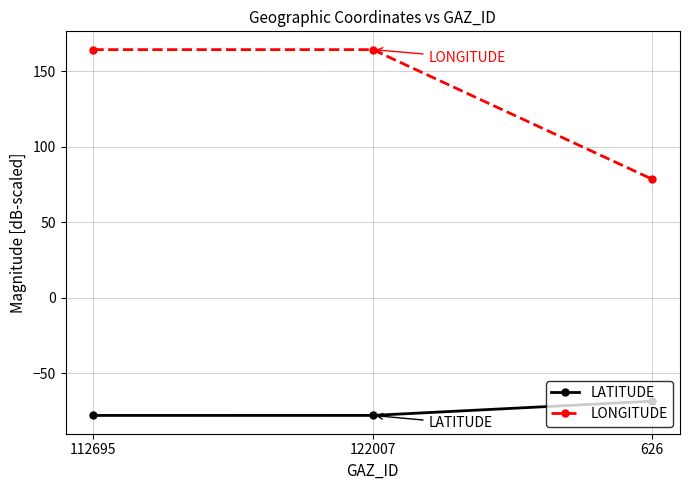

Is the value of LATITUDE at 112695 greater than the value of LONGITUDE at 626?

No